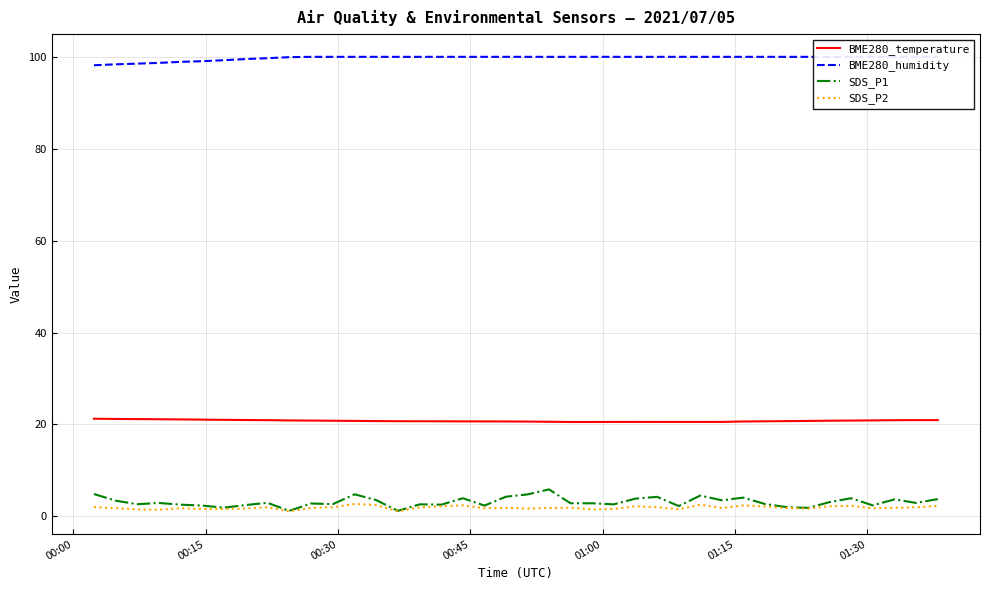

What are all the series names shown in the legend?

BME280_temperature, BME280_humidity, SDS_P1, SDS_P2